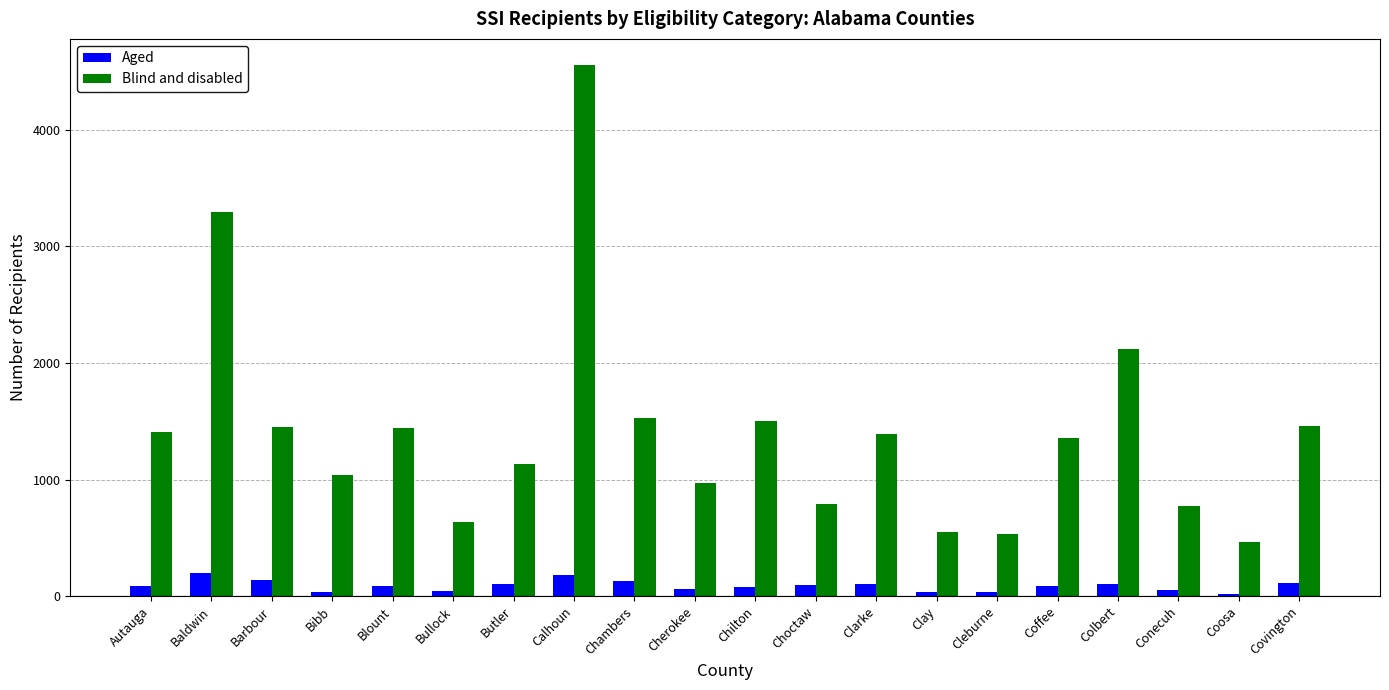

Count the number of categories in the chart.

20